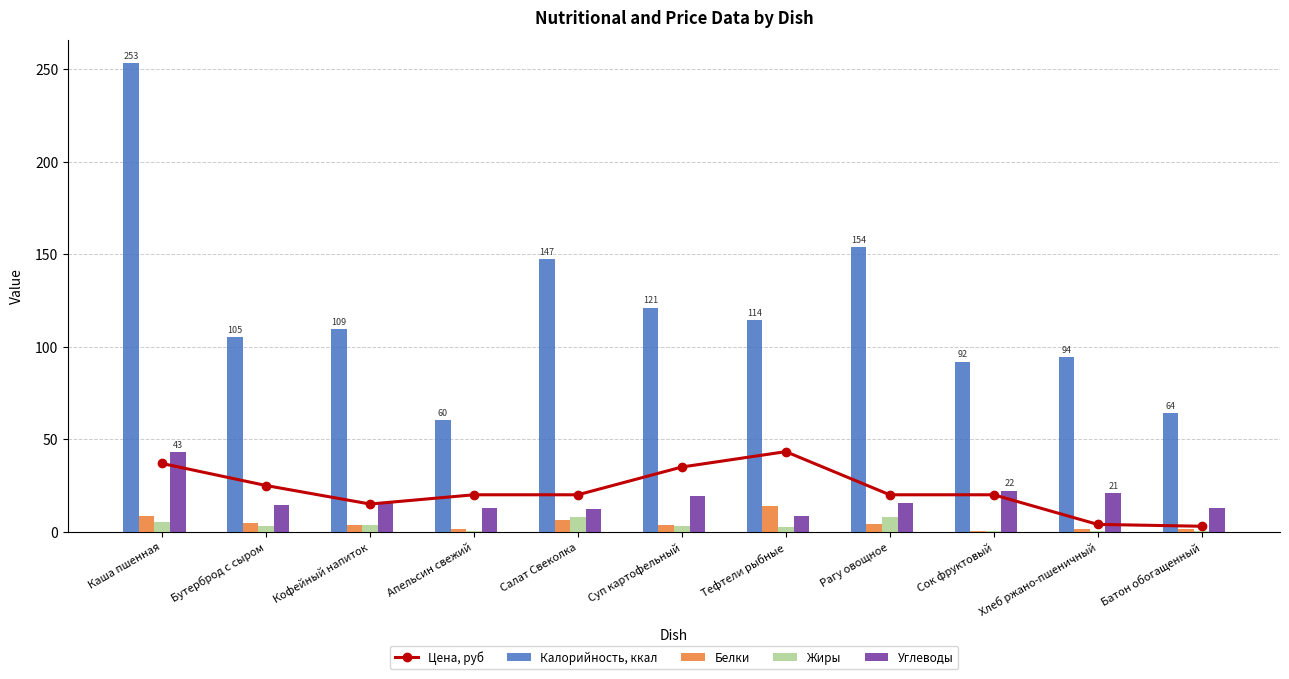

True or false: Цена, руб has a value of 12.8 at Бутерброд с сыром.

False